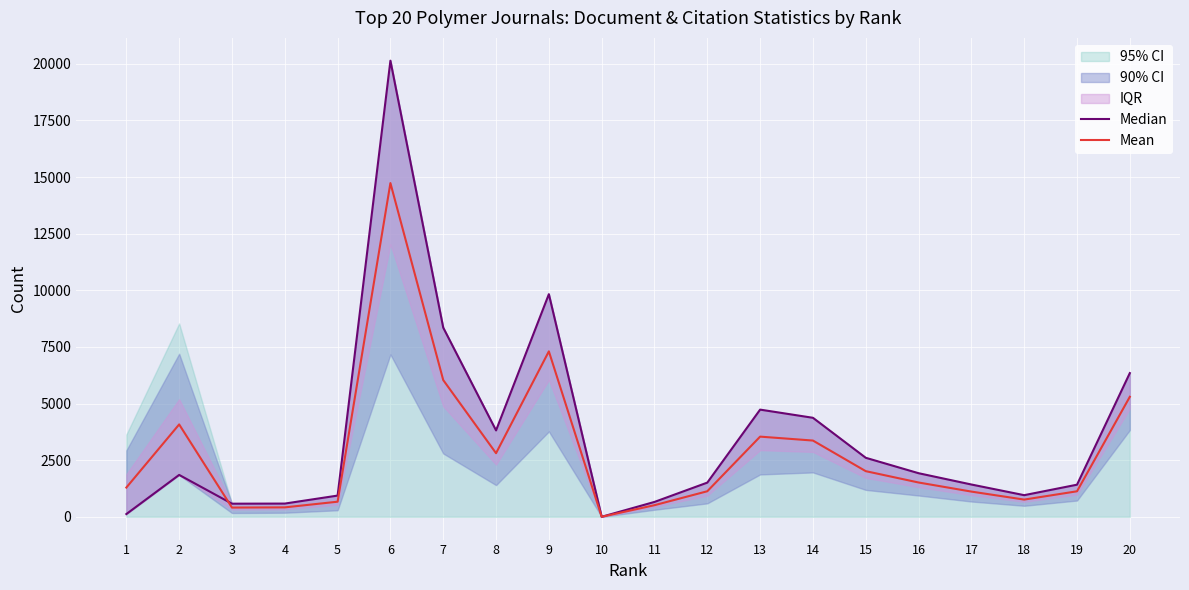

How many lines are shown in the chart?

2